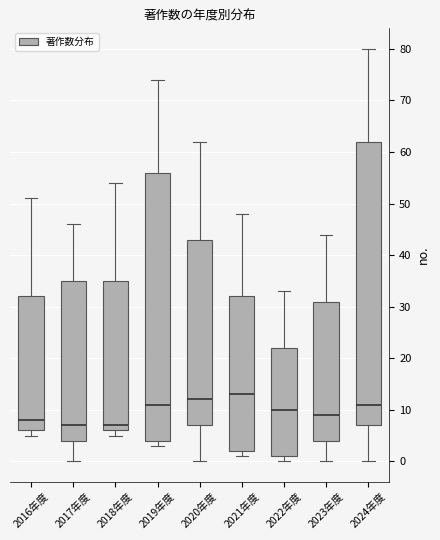

Which box is the tallest, from its lower edge to its upper edge?

2024年度